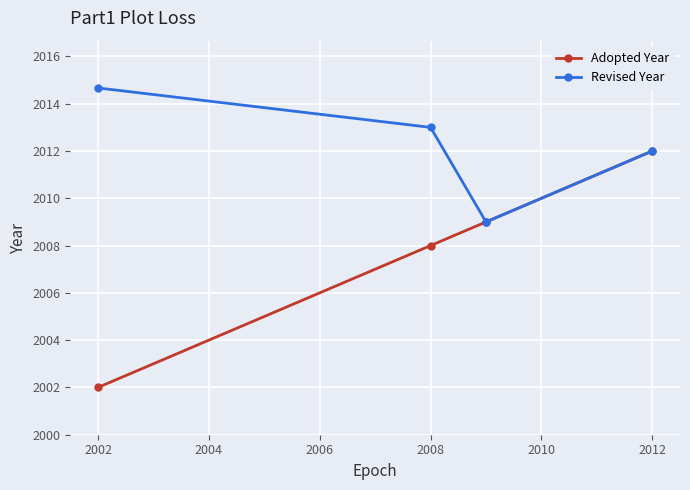

What is the maximum value shown in the chart?

2014.7